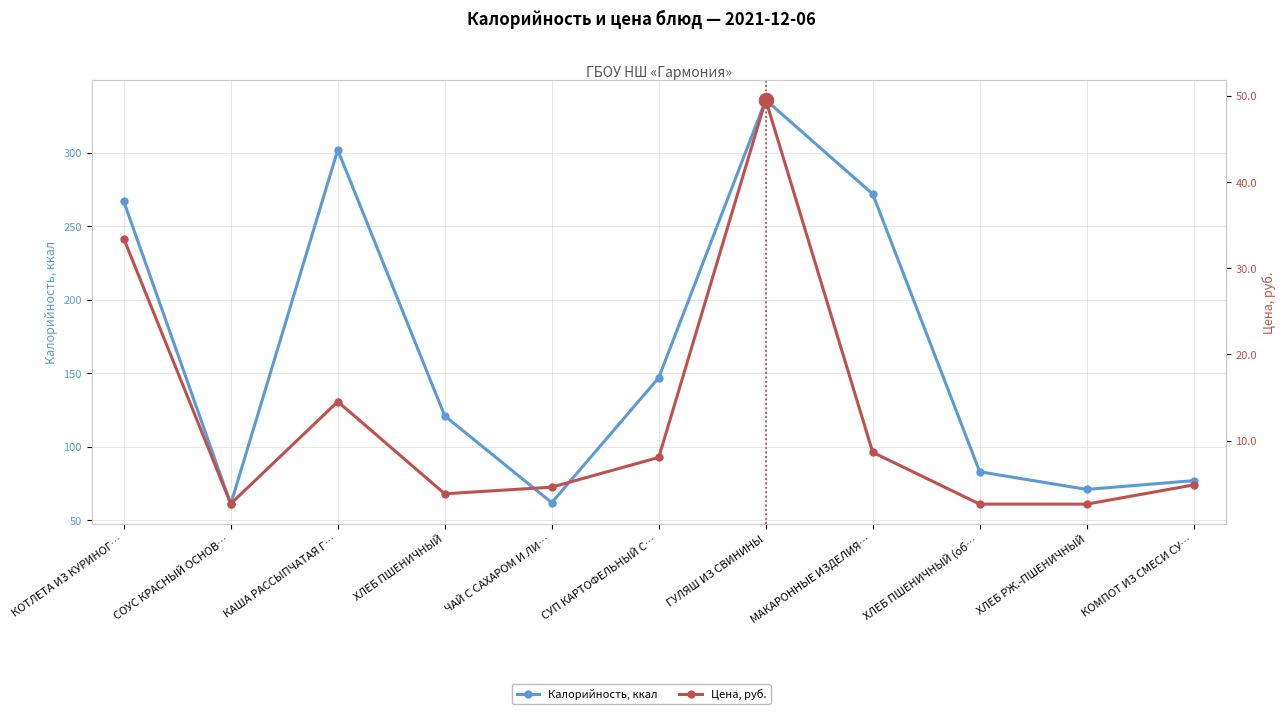

At СУП КАРТОФЕЛЬНЫЙ С…, list the series in order from largest to smallest.

Калорийность, ккал, Цена, руб.